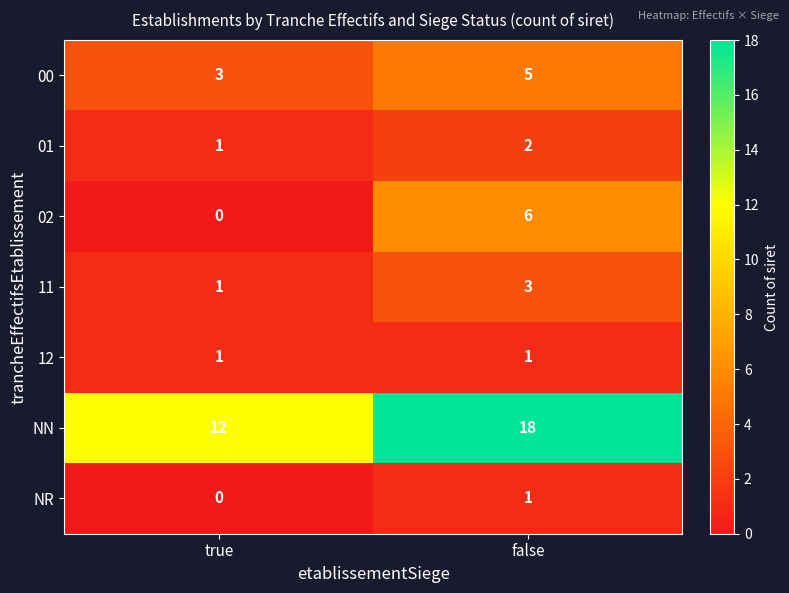

Reading left to right, list all the values displayed in this chart.

00: true=3	false=5
01: true=1	false=2
02: true=0	false=6
11: true=1	false=3
12: true=1	false=1
NN: true=12	false=18
NR: true=0	false=1